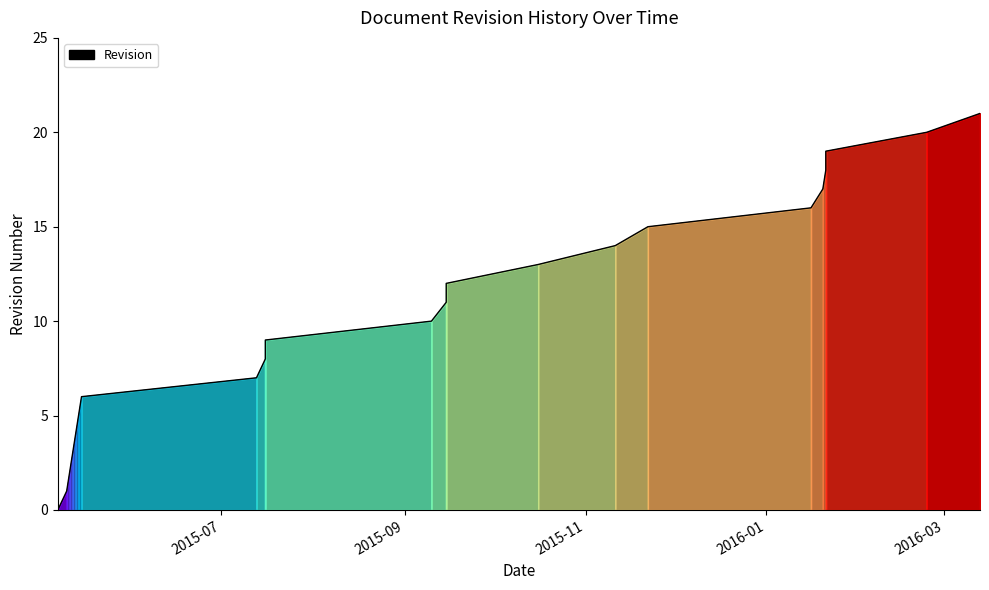

What is the label of the 18th point from the right?

2015-05-13